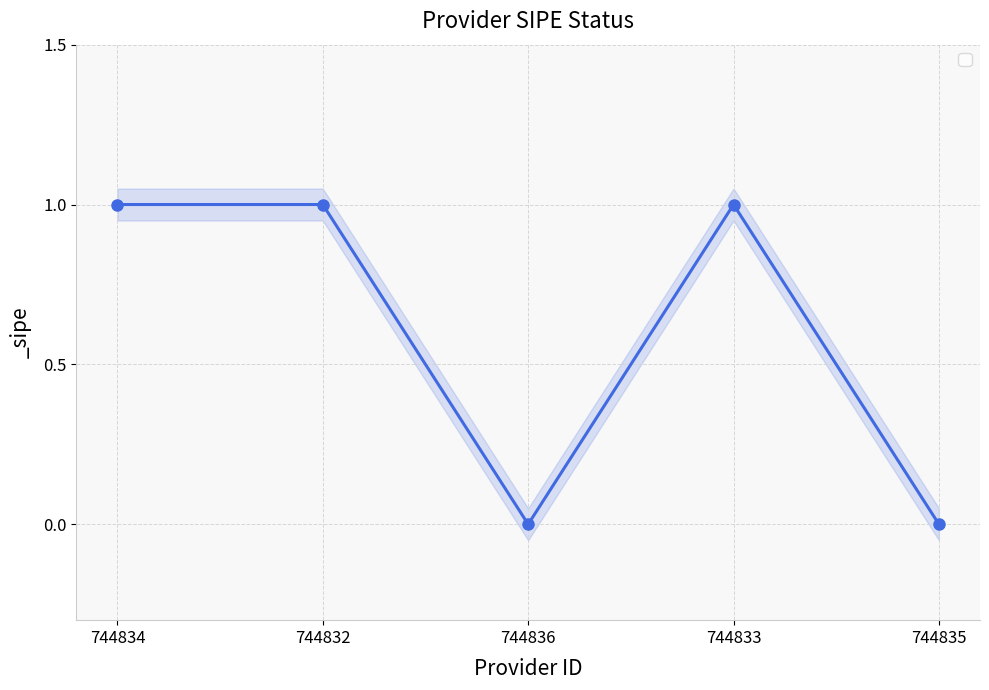

Rank the categories by value from highest to lowest.

744834, 744832, 744833, 744836, 744835